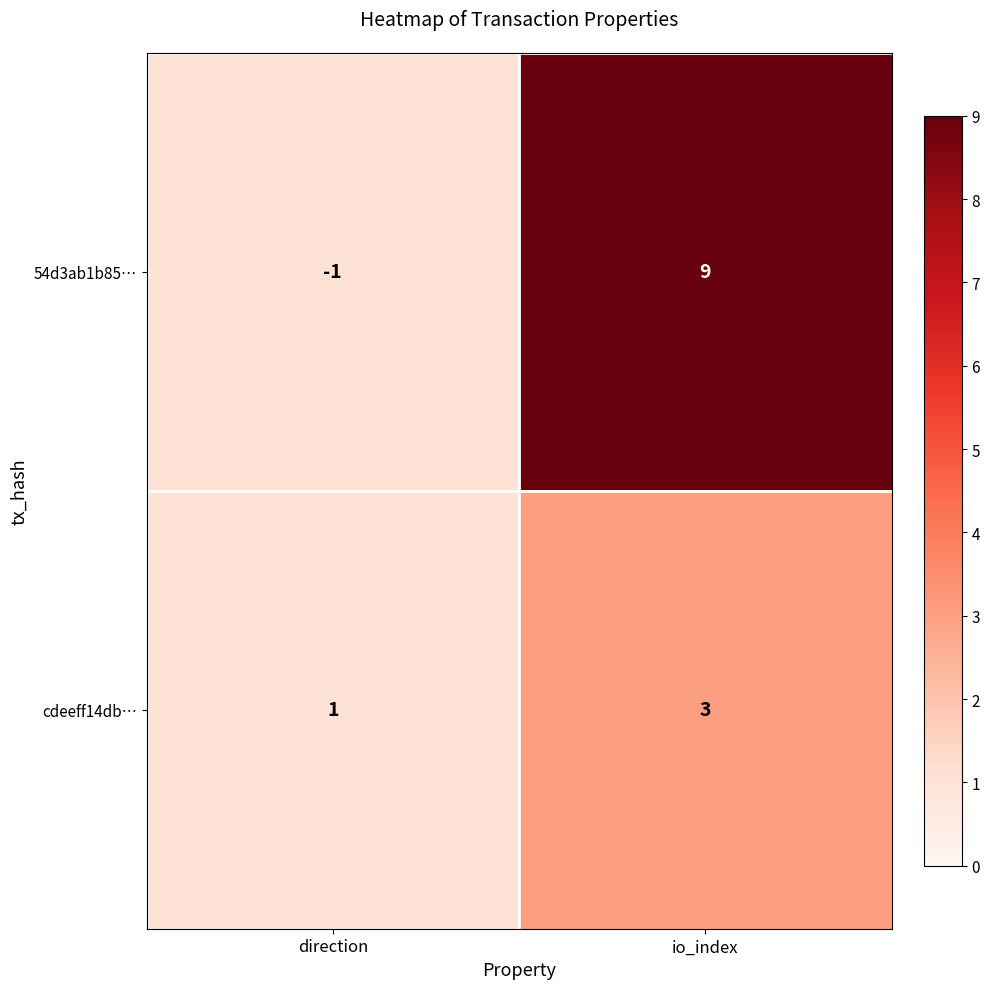

What is the total value across all series at io_index?

12